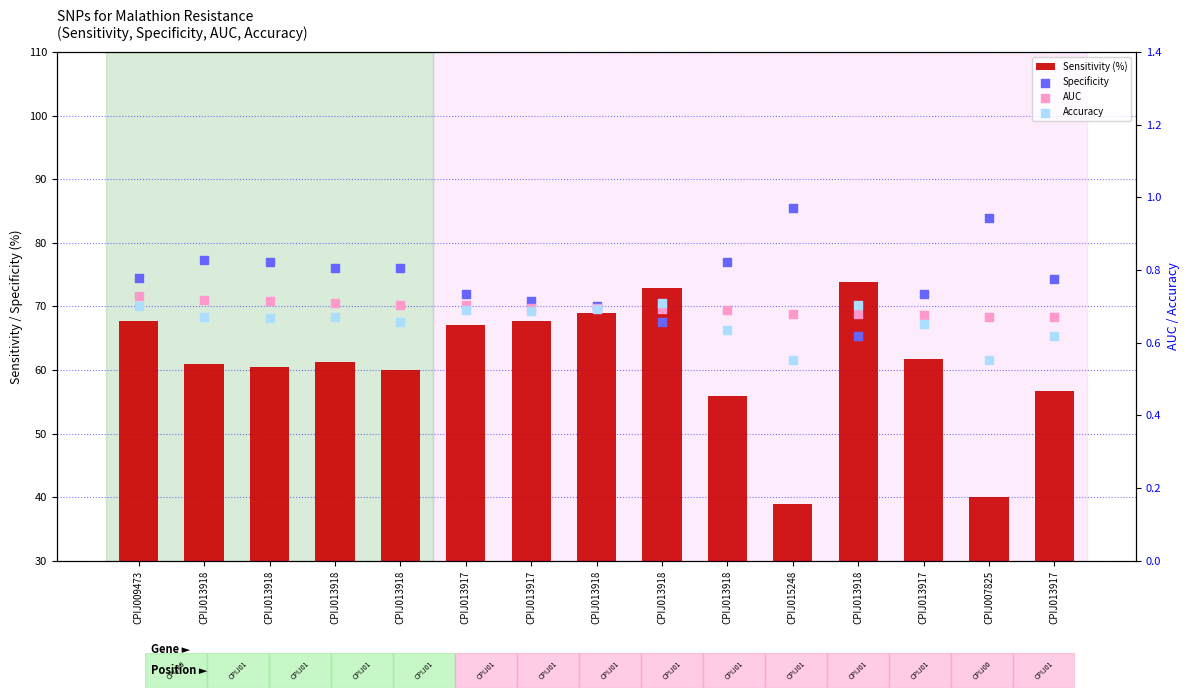

At which category is the sum across all series the highest?

CPIJ013918